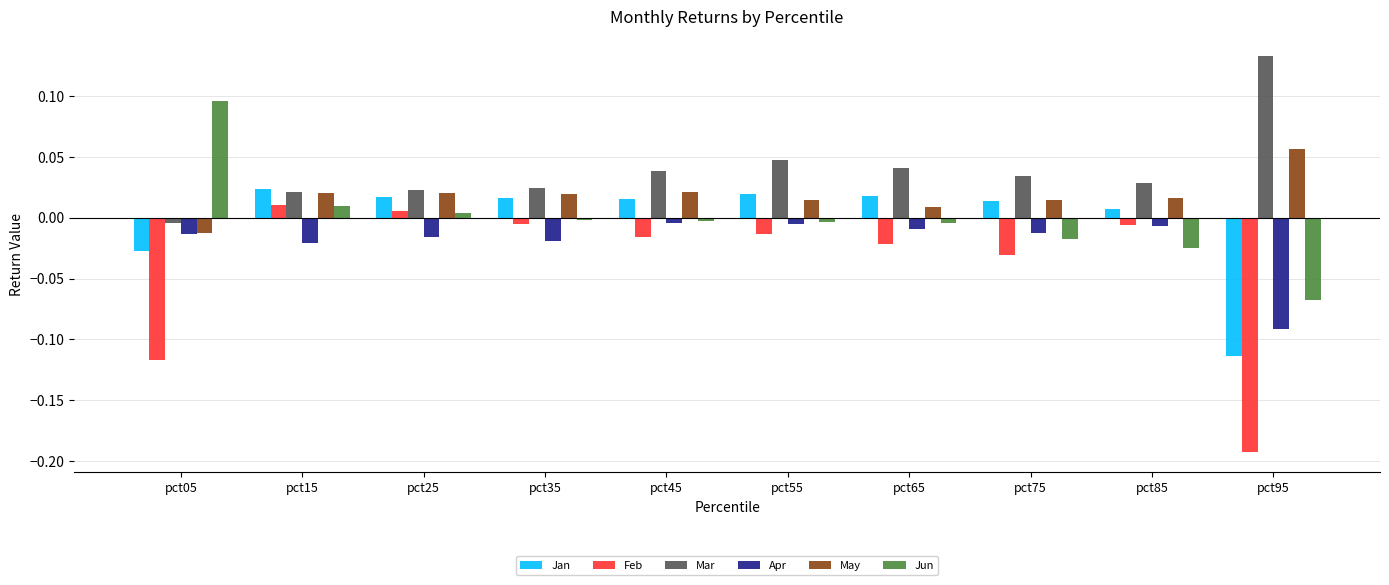

True or false: Jun has a value of -0.0 at pct95.

False